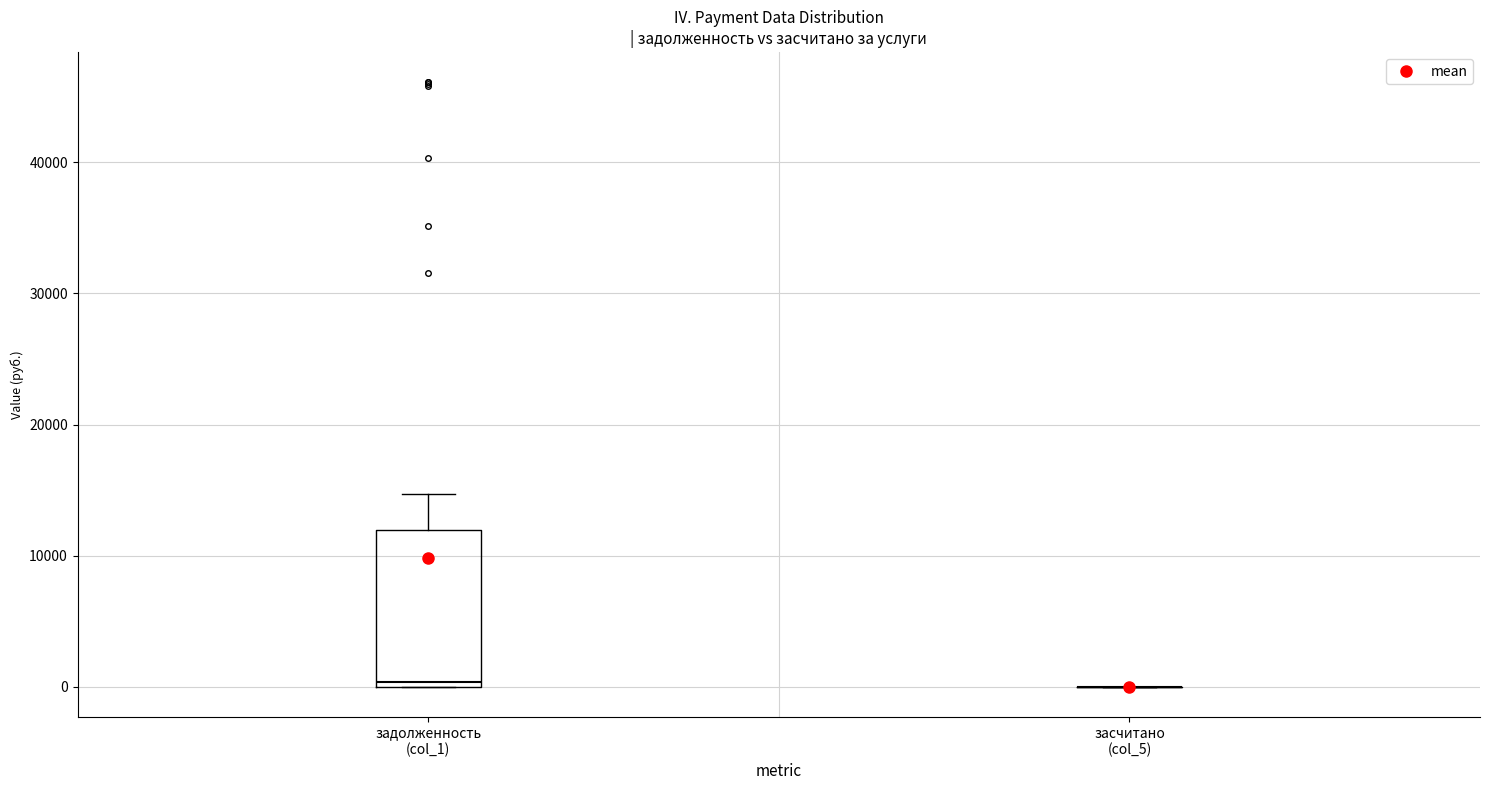

Comparing the boxes themselves (not the whiskers), which one is the tallest?

задолженность (col_1)